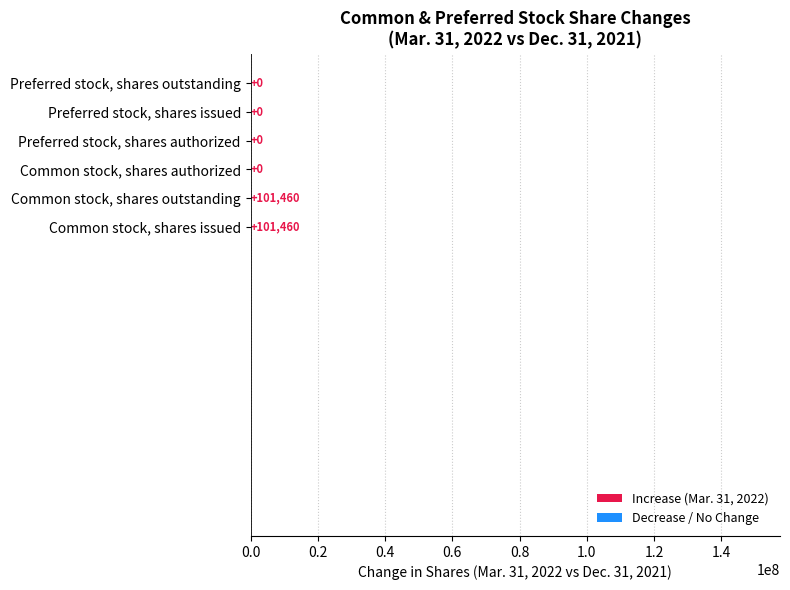

Which series has the widest spread of values?

Mar. 31, 2022